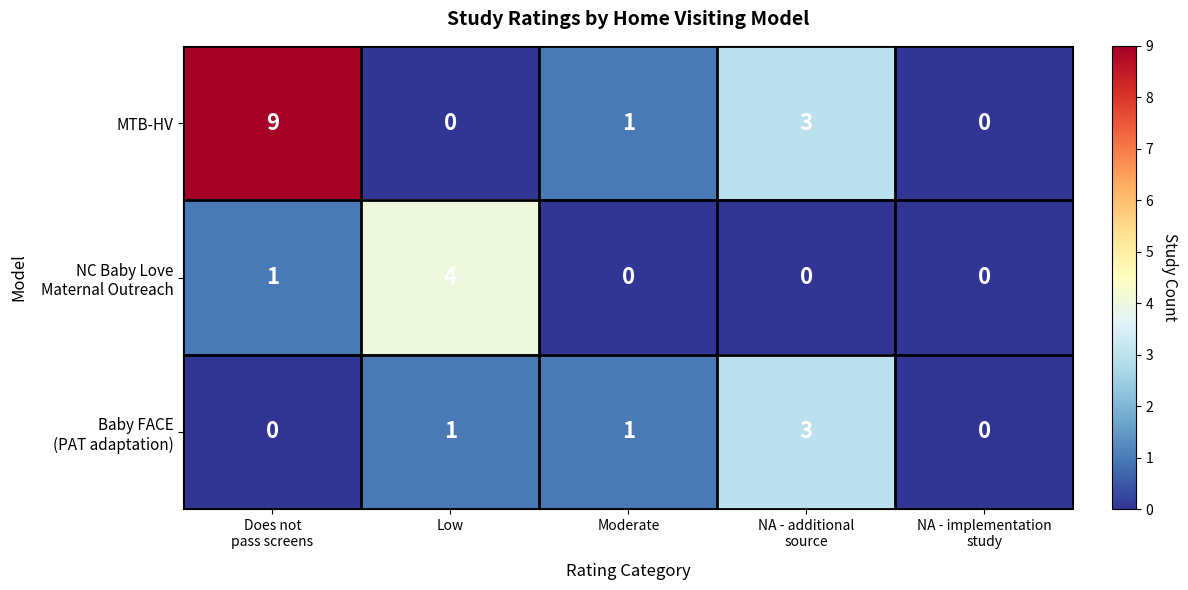

What is the average value of the MTB-HV series?

3